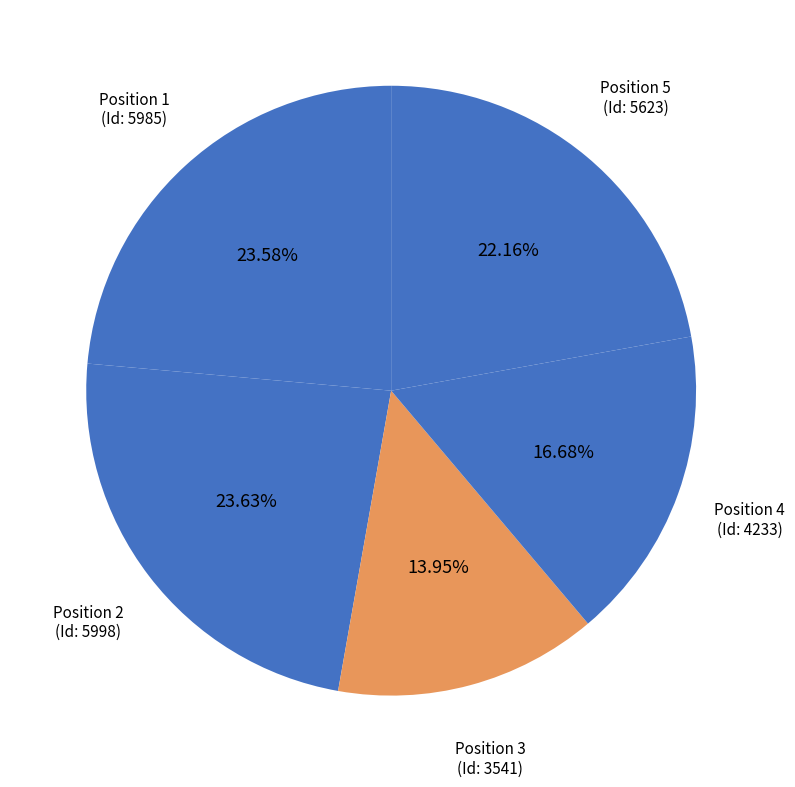

Count the number of slices in the pie.

5